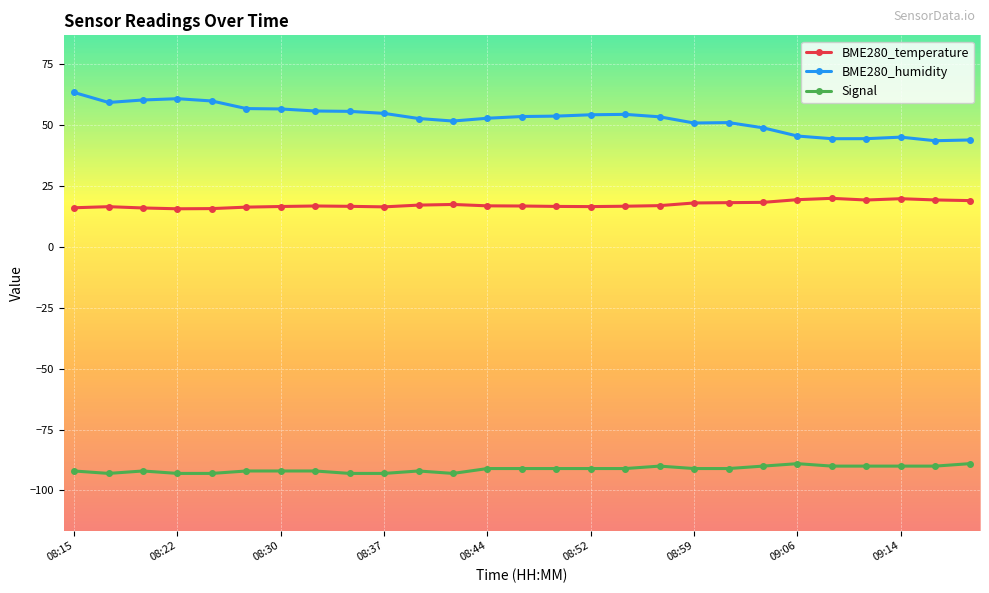

True or false: BME280_temperature and BME280_humidity intersect in this chart.

False